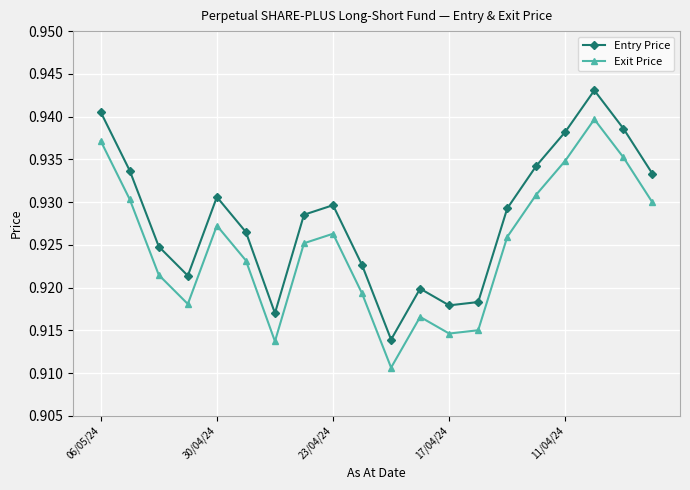

True or false: Entry Price and Exit Price intersect in this chart.

False